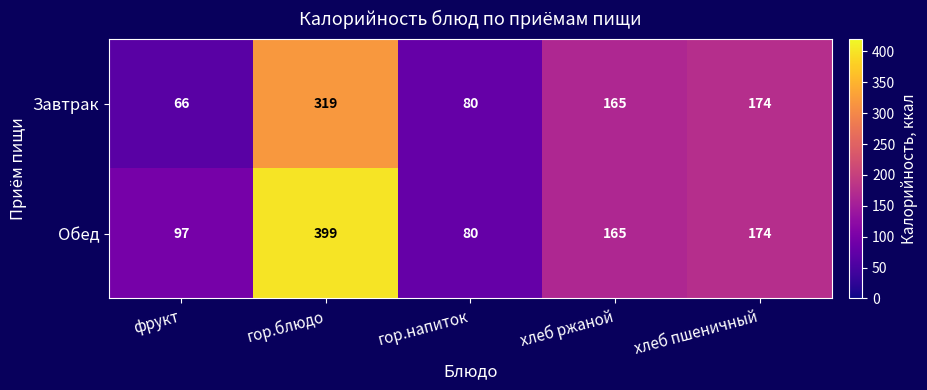

Which category has the highest value in the Обед series?

гор.блюдо